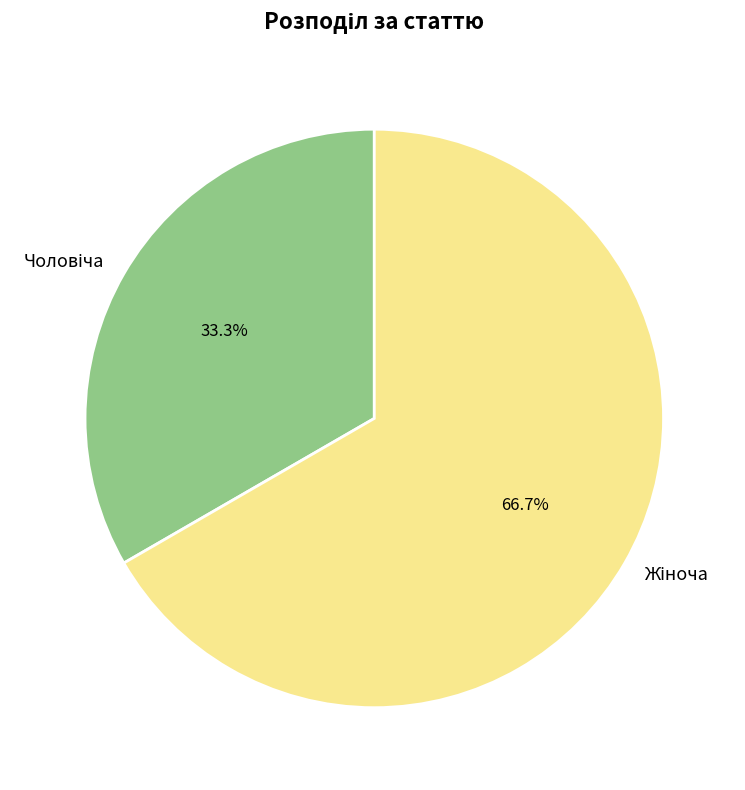

Is there any slice that represents more than half of the pie?

Yes